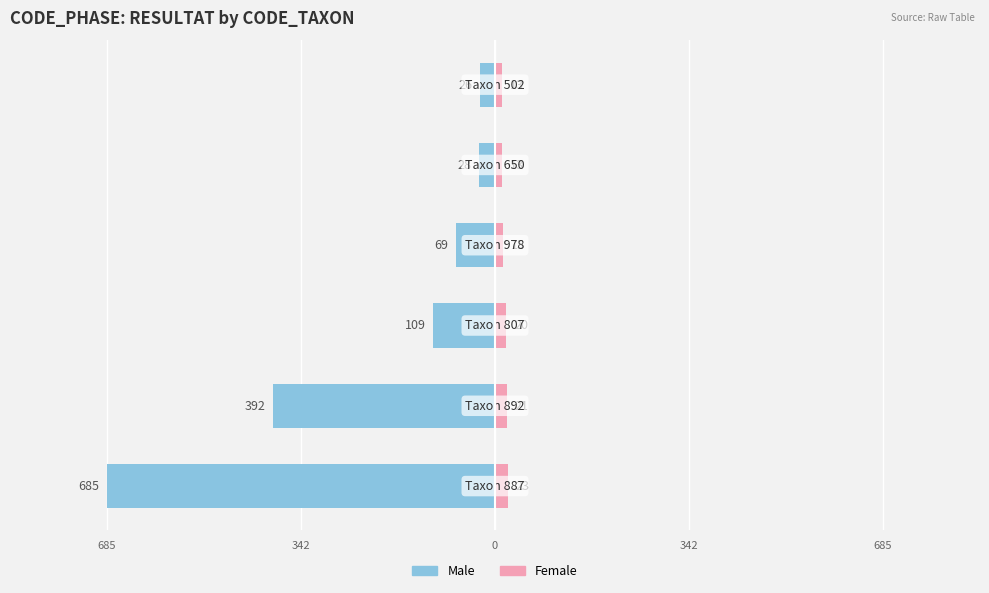

Count the Female values in the range 13 to 21.

5